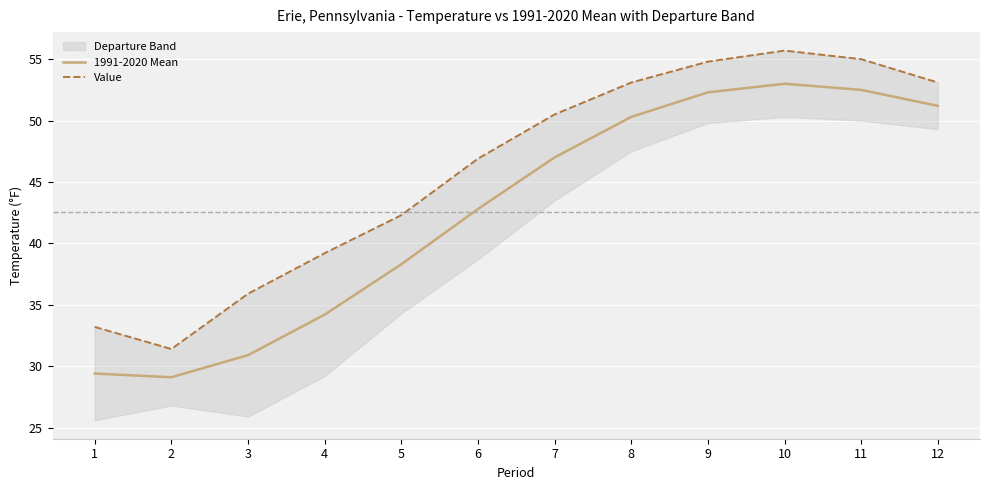

How many data points does each series have?

12